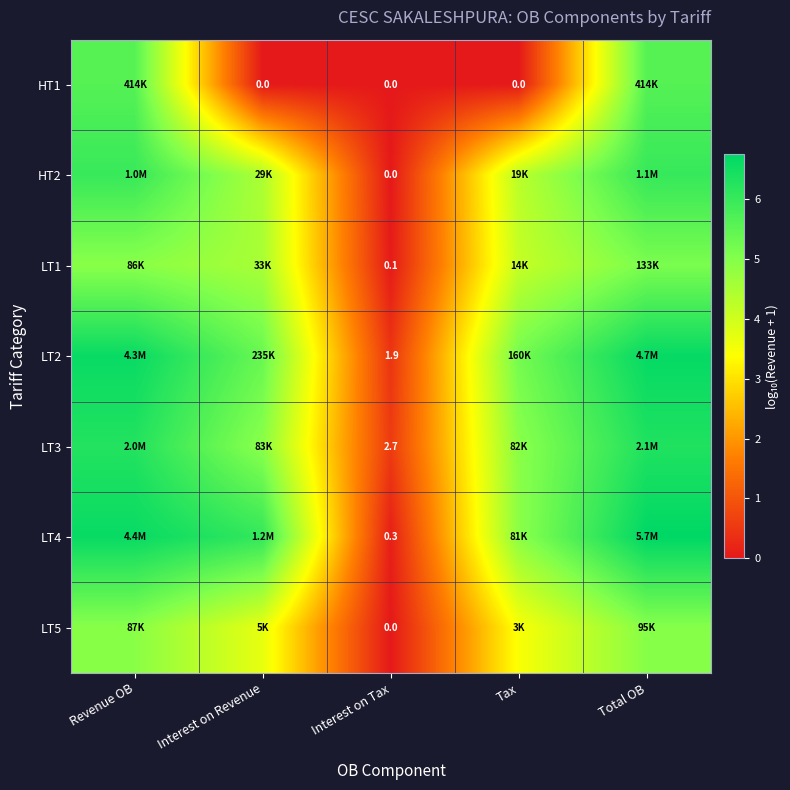

What is the difference between the maximum and minimum values in the HT2 series?

6.0